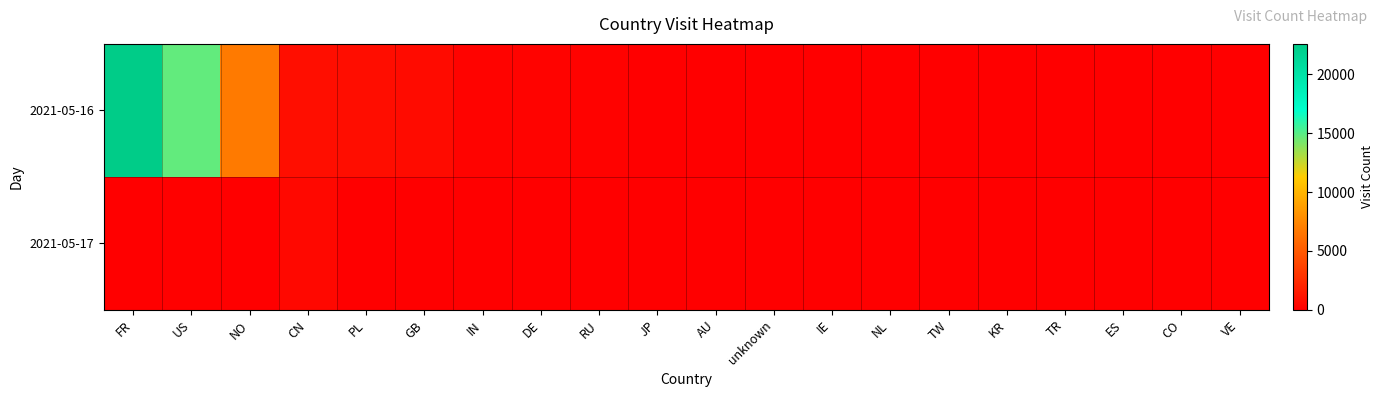

Between IN and DE, which series saw the biggest shift?

2021-05-16